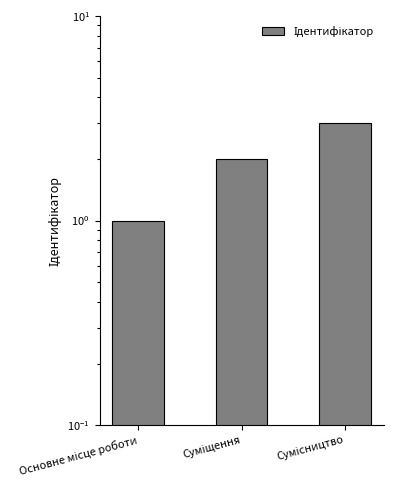

Rank the categories by value from highest to lowest.

Сумісництво, Суміщення, Основне місце роботи